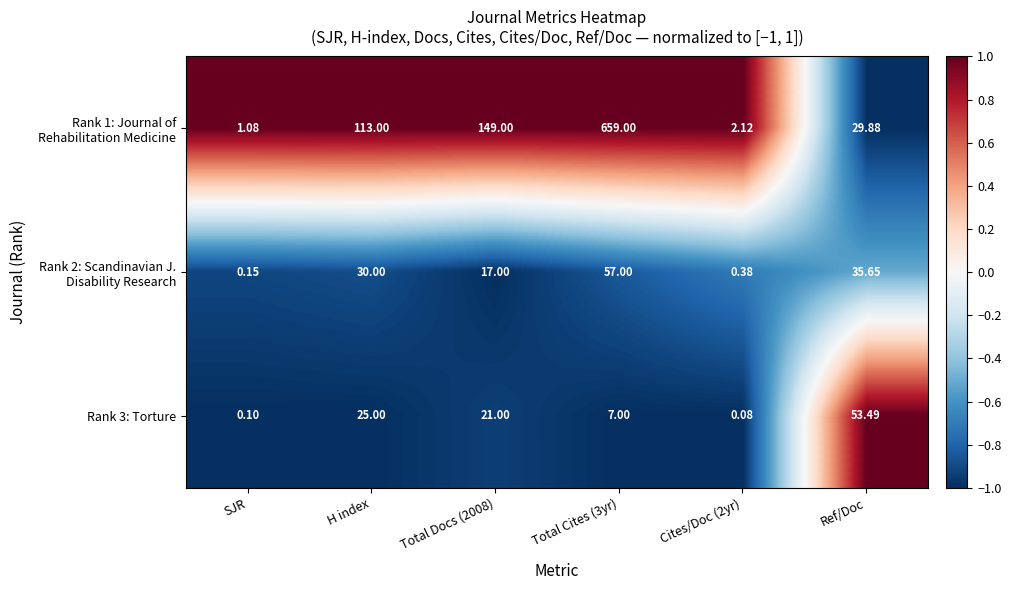

What is the difference between the highest and lowest values at Ref/Doc?

23.6